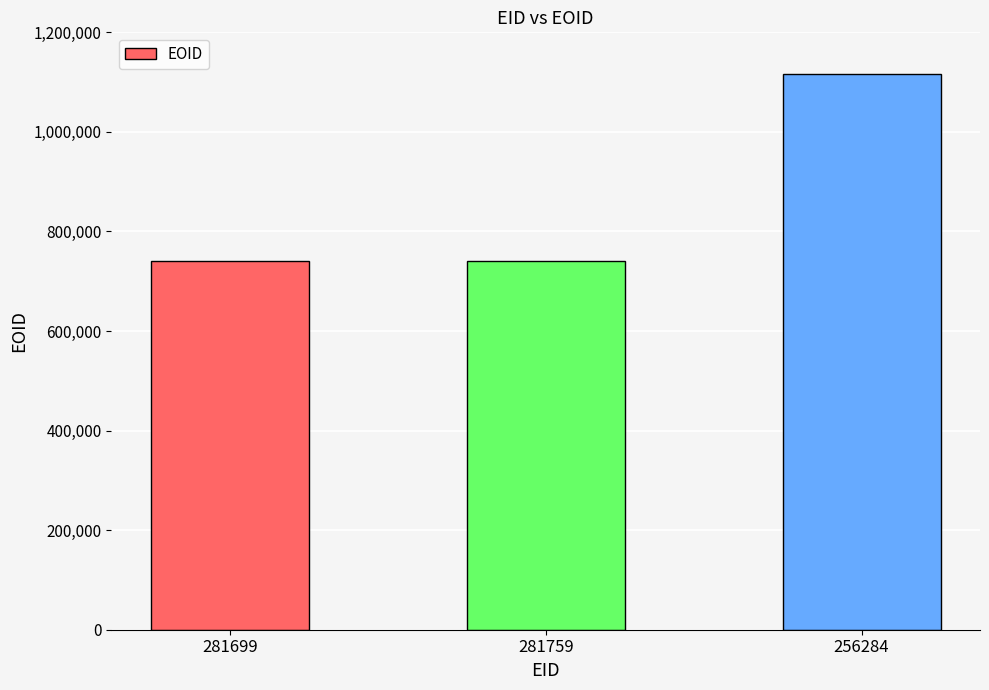

What is the sum of the values at 281759 and 281699?

1480934